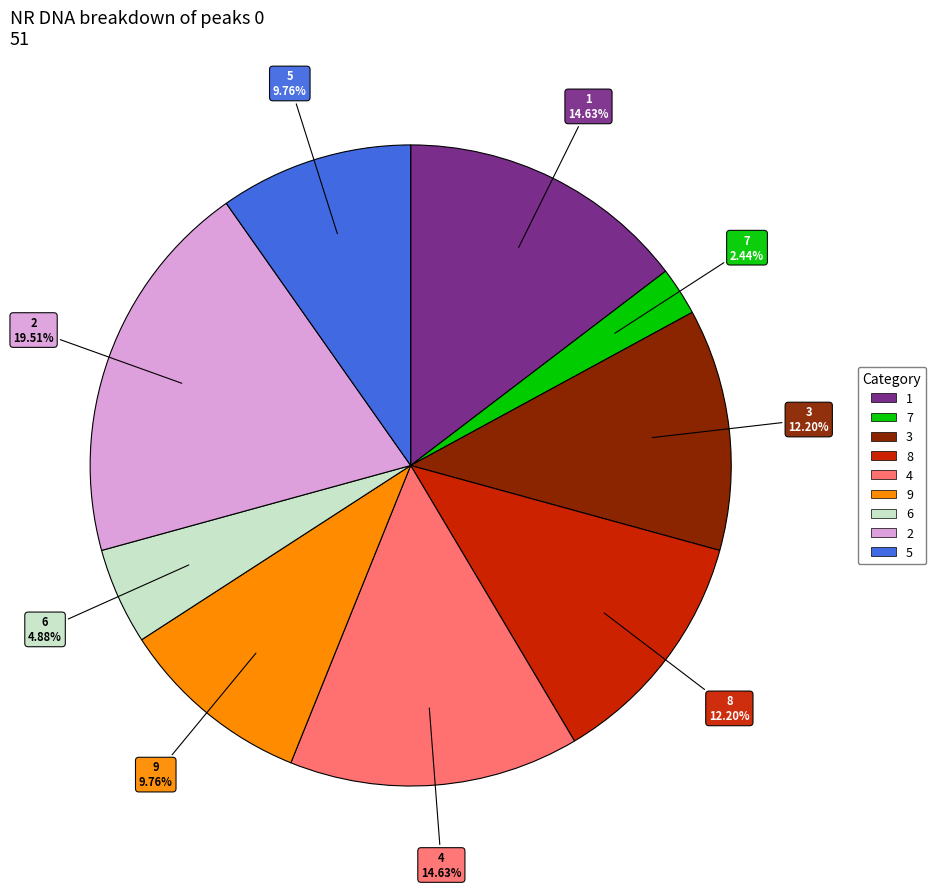

True or false: 5 accounts for 1% of the total.

False